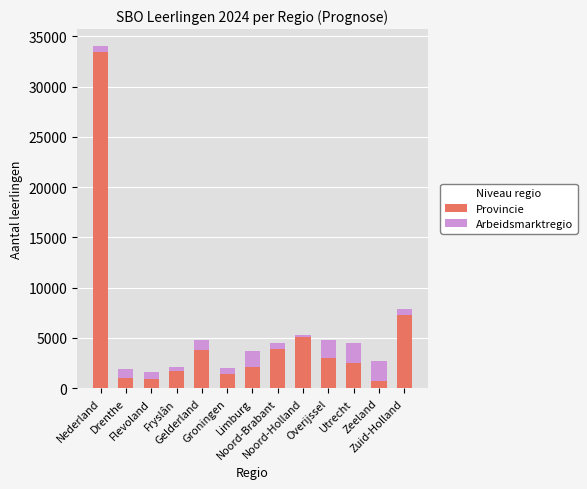

What is the difference between the maximum and minimum values in the Provincie series?

32730